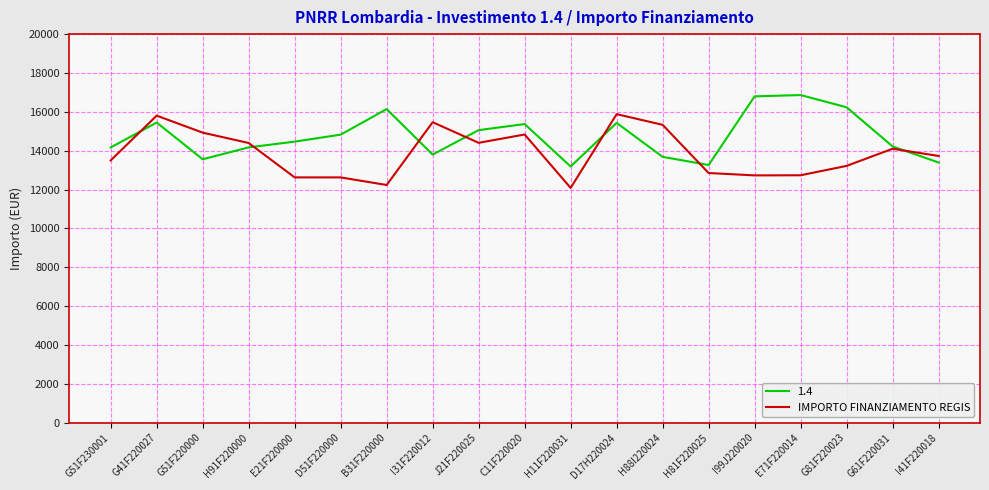

What is the maximum value for 1.4?

16862.5